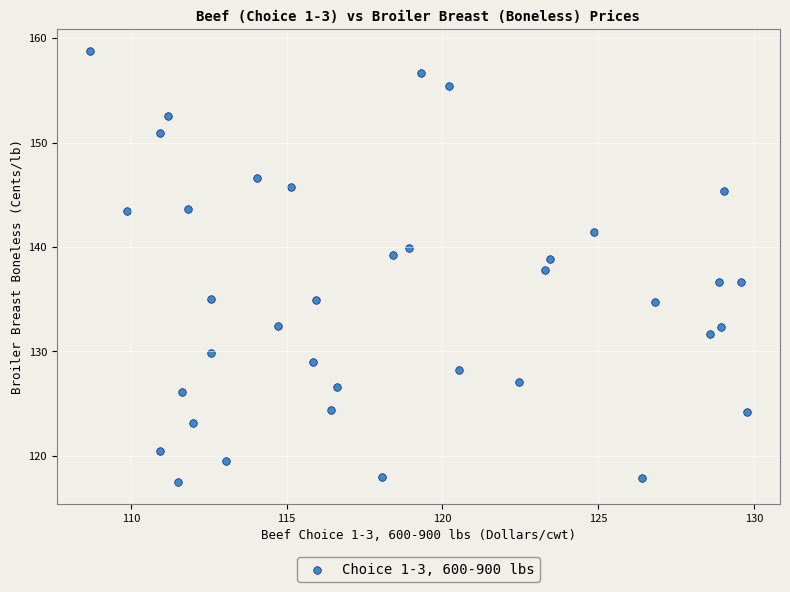

What is the range of X values (max minus min)?

21.1